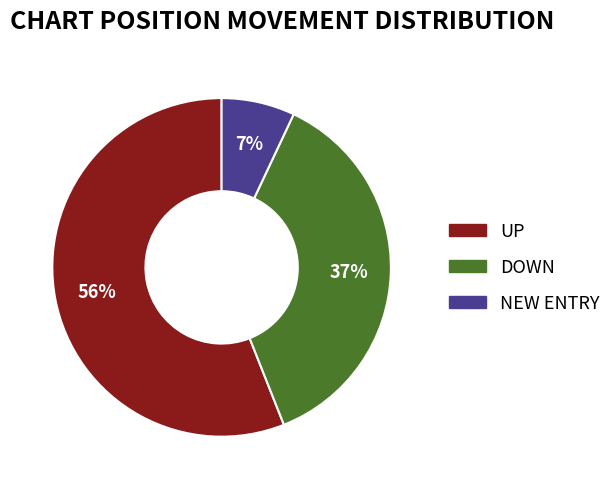

True or false: UP accounts for 56% of the total.

True